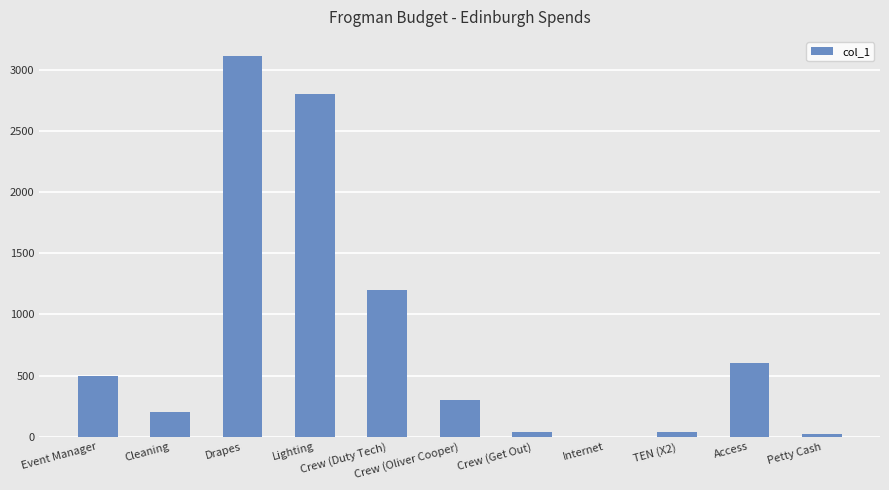

Is it true that the value at Cleaning is 71.7?

False